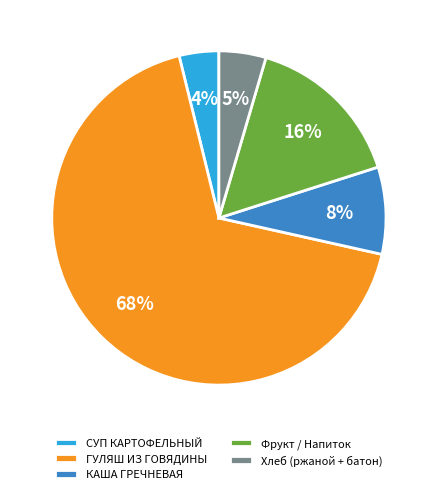

What is the majority slice?

ГУЛЯШ ИЗ ГОВЯДИНЫ